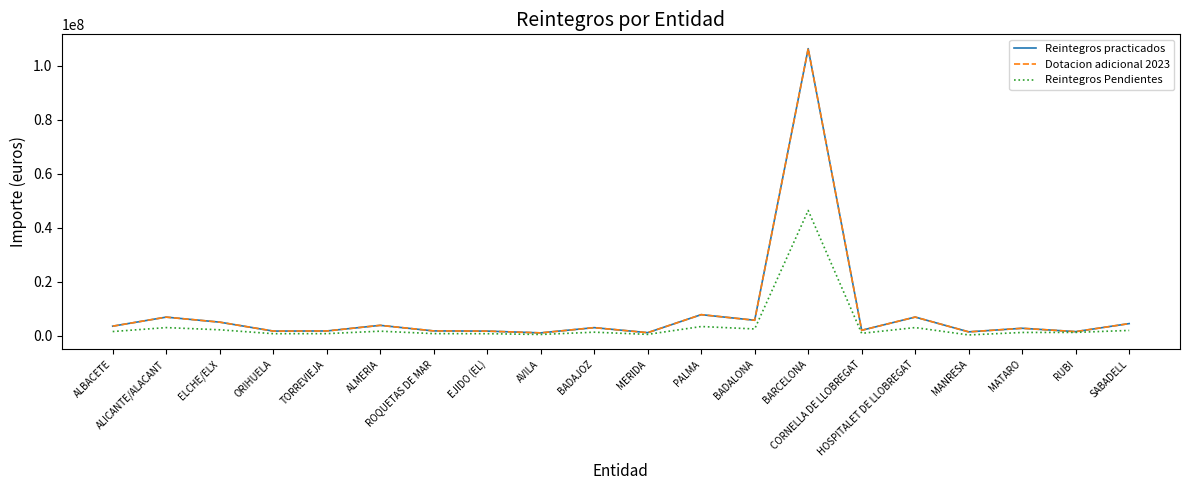

What is the total value across all series at EJIDO (EL)?

4148724.4